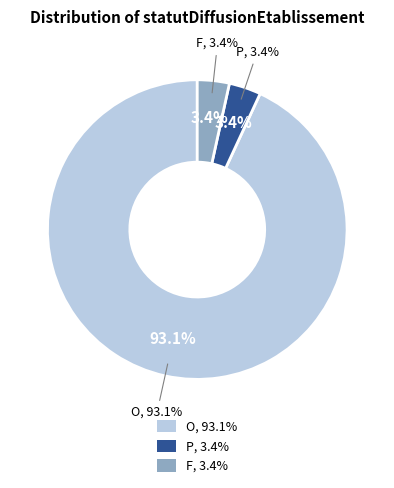

Does F represent more than half of the total?

No